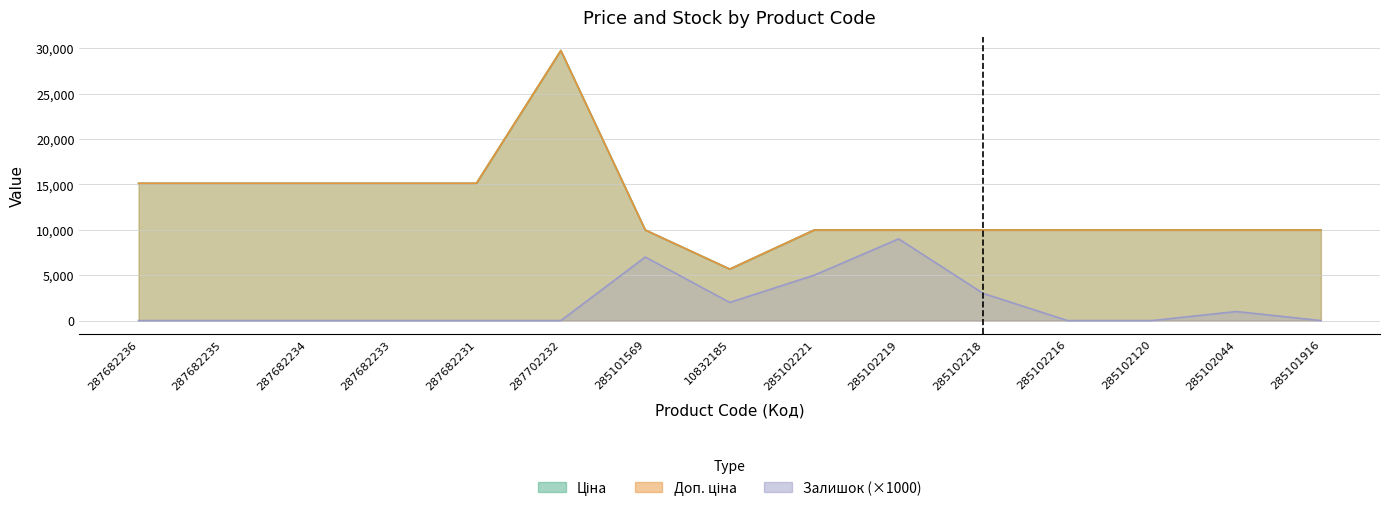

What is the average value of the Залишок series?

1800.0